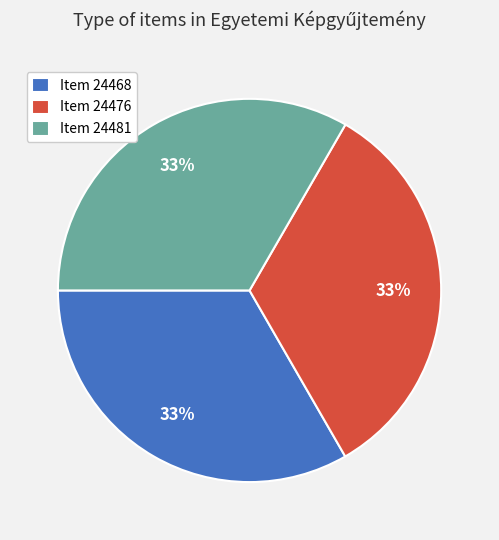

To the nearest percent, what portion does Item 24468 represent?

33%